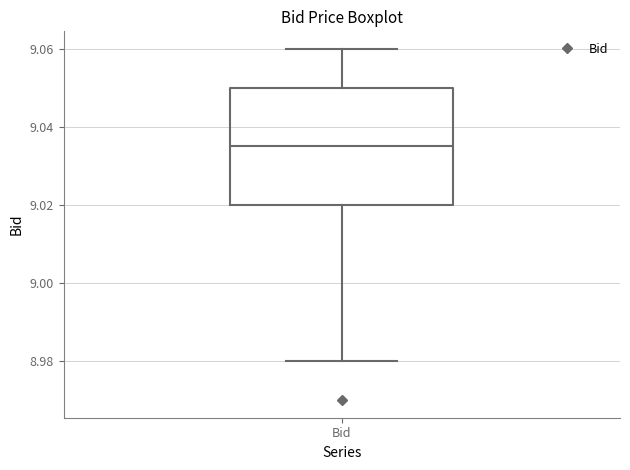

Transcribe this box plot: give where the median line is, the range the box spans, and where the two whiskers end, as read against the y-axis. The values are not printed on the chart, so give them approximately, as read against the axis.

median 9.036, box 9.020 to 9.050, whiskers 8.980 to 9.060